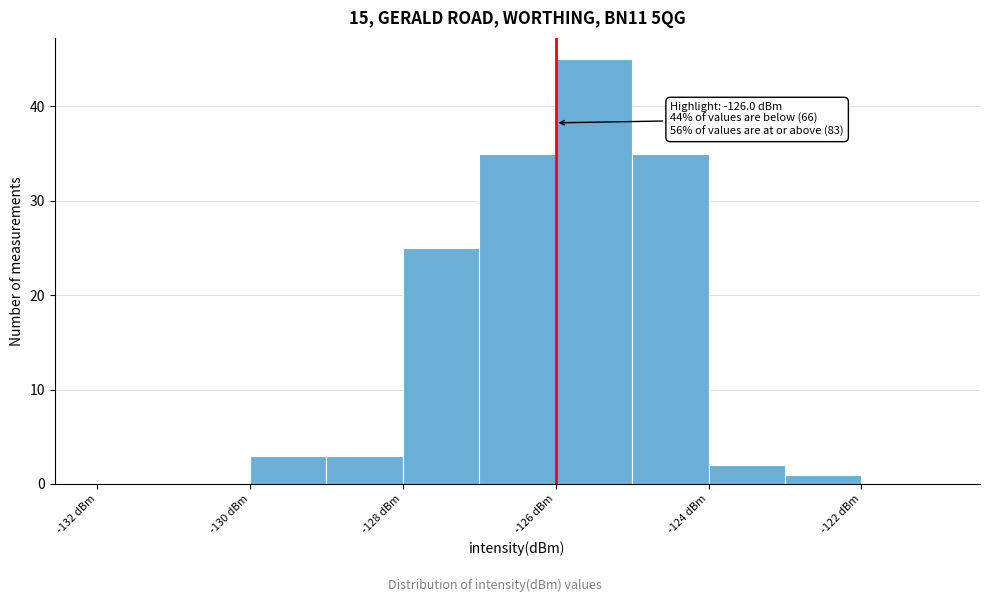

Over which range of the x-axis is the bar tallest?

-126 to -125